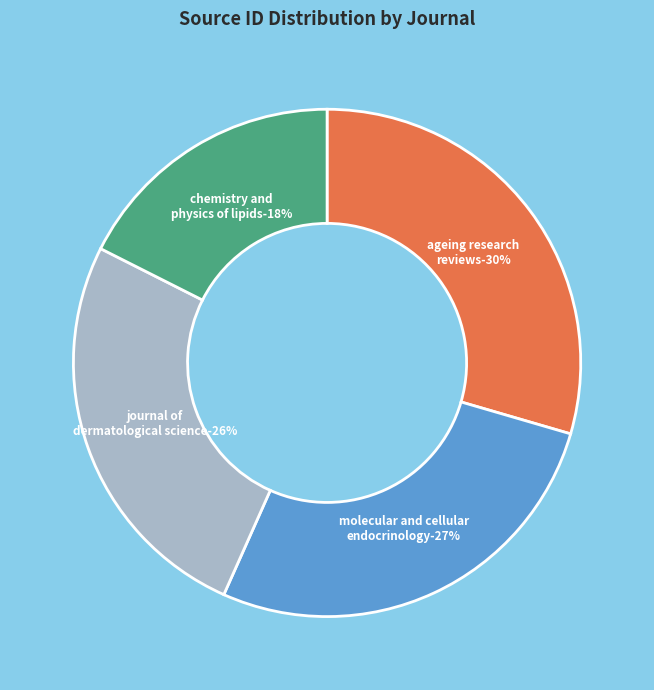

To the nearest percent, what is the difference between the Ageing Research Reviews and Chemistry and Physics of Lipids slice percentages?

12%